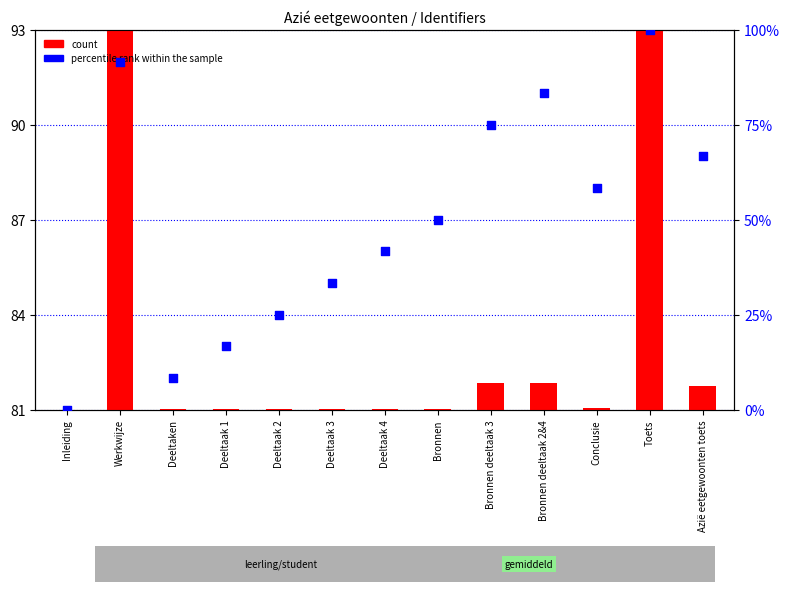

Between Azië eetgewoonten toets and Bronnen deeltaak 3, which is larger?

Bronnen deeltaak 3